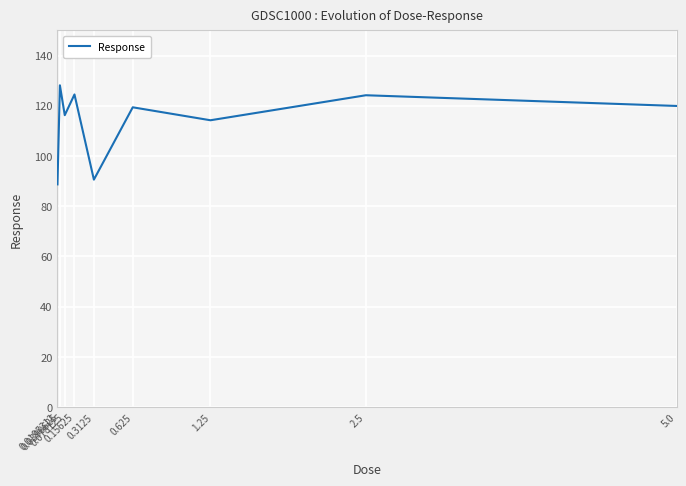

Which label corresponds to the largest value in the chart?

0.0390625